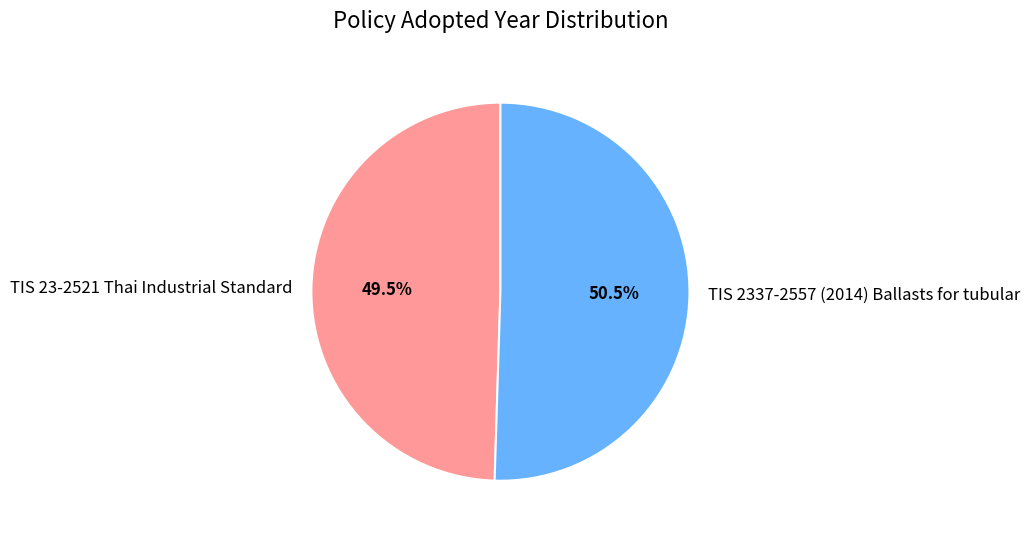

Between TIS 2337-2557 (2014) Ballasts for tubular and TIS 23-2521 Thai Industrial Standard, which is larger?

TIS 2337-2557 (2014) Ballasts for tubular